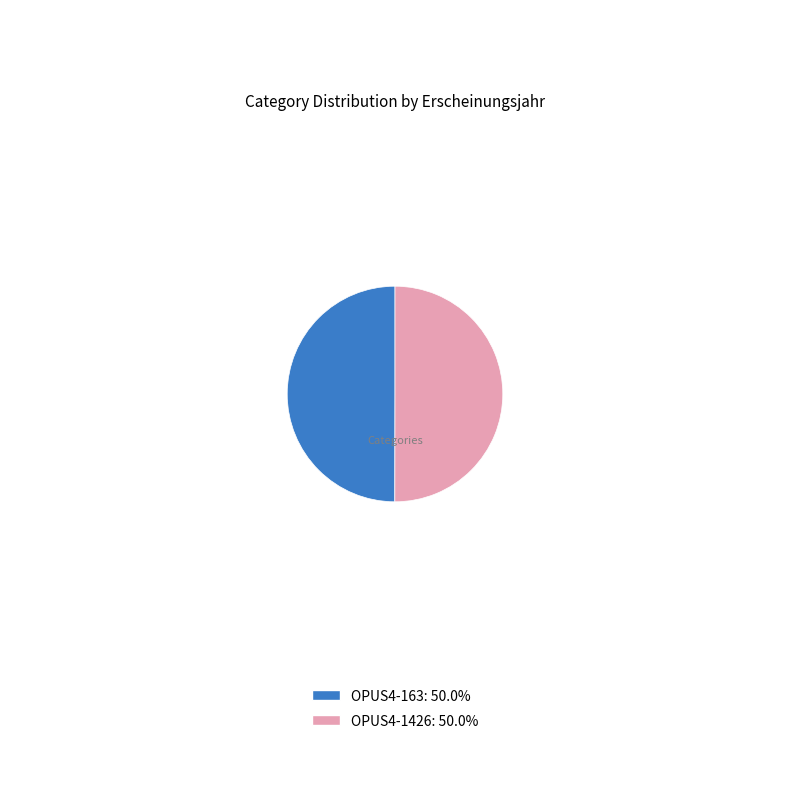

How many segments does this pie chart have?

2